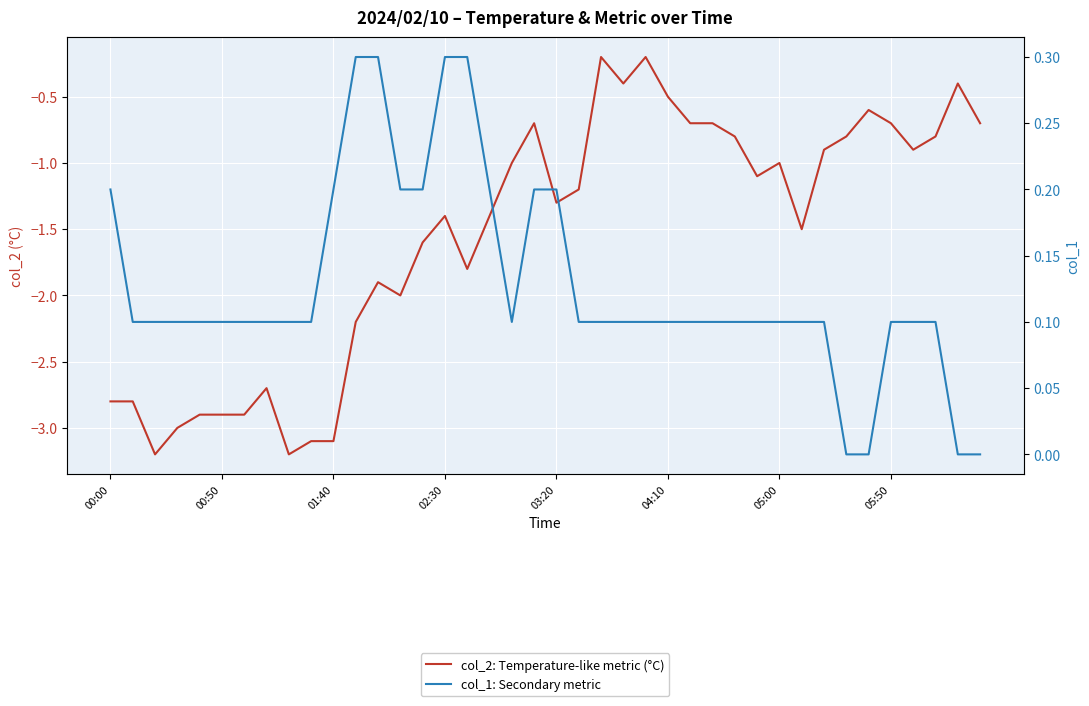

Rank the categories by col_1: Secondary metric value from lowest to highest.

33, 34, 38, 39, 00:50, 01:40, 02:30, 03:20, 04:10, 05:00, 05:50, 8, 9, 18, 21, 22, 23, 24, 25, 26, 27, 28, 29, 30, 31, 32, 35, 36, 37, 00:00, 10, 13, 14, 17, 19, 20, 11, 12, 15, 16